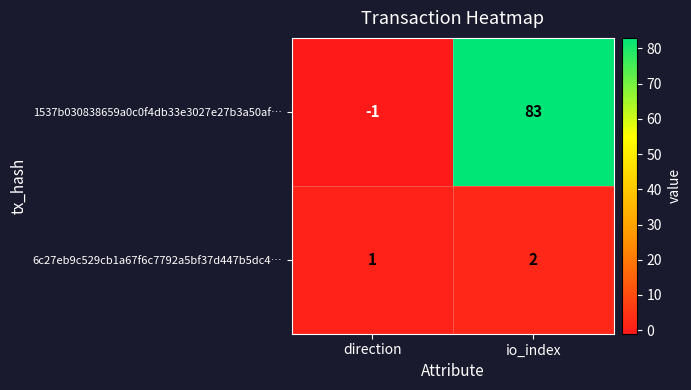

What is the greatest value displayed?

83